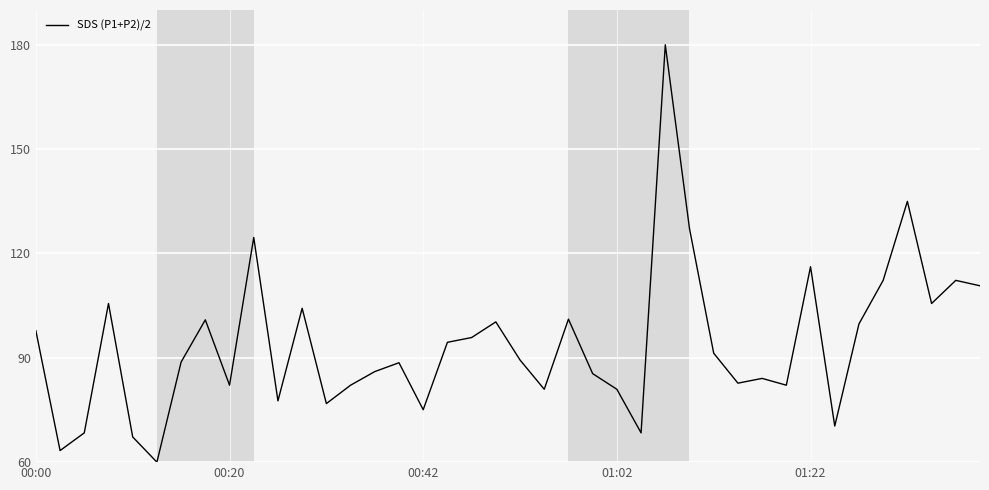

What is the greatest value displayed?

180.0